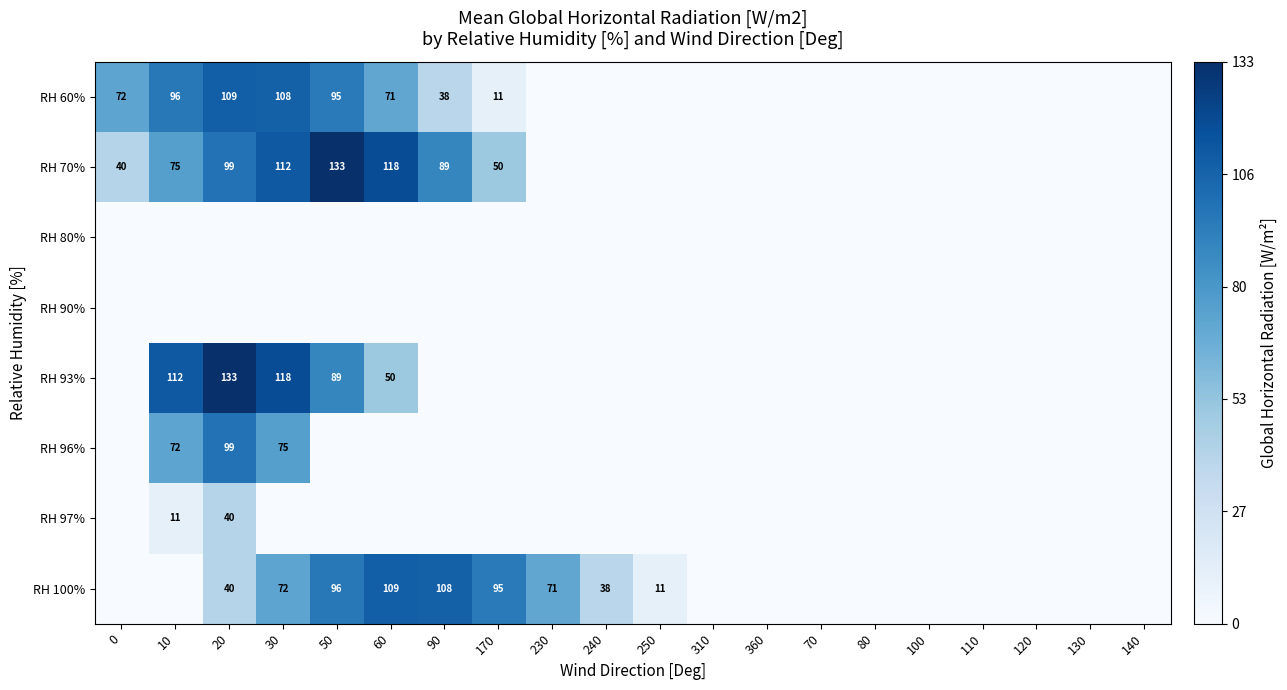

The value of RH 60% at 0 is 72. True or false?

True